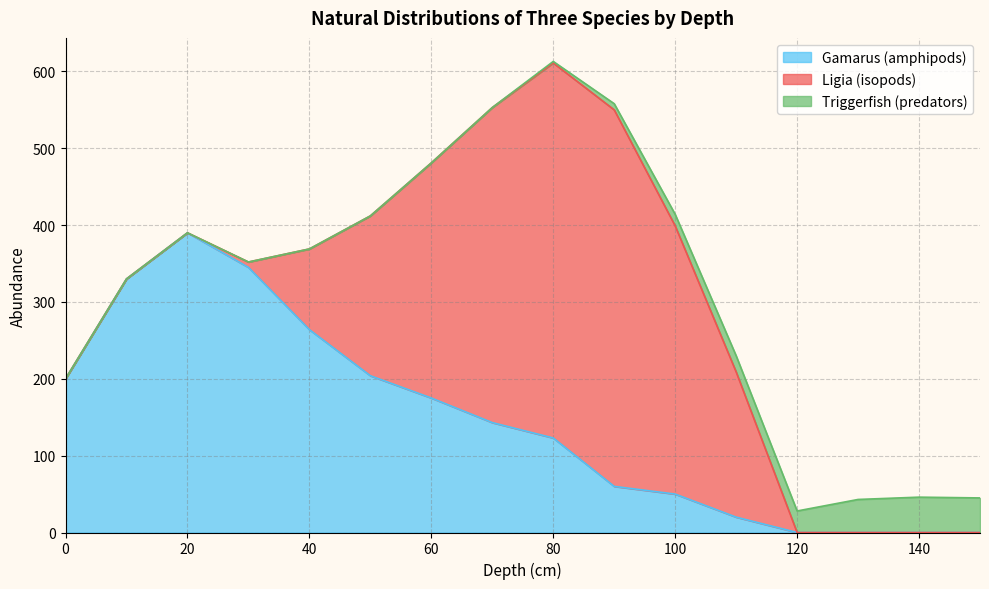

At which label does Gamarus (amphipods) reach its peak?

20